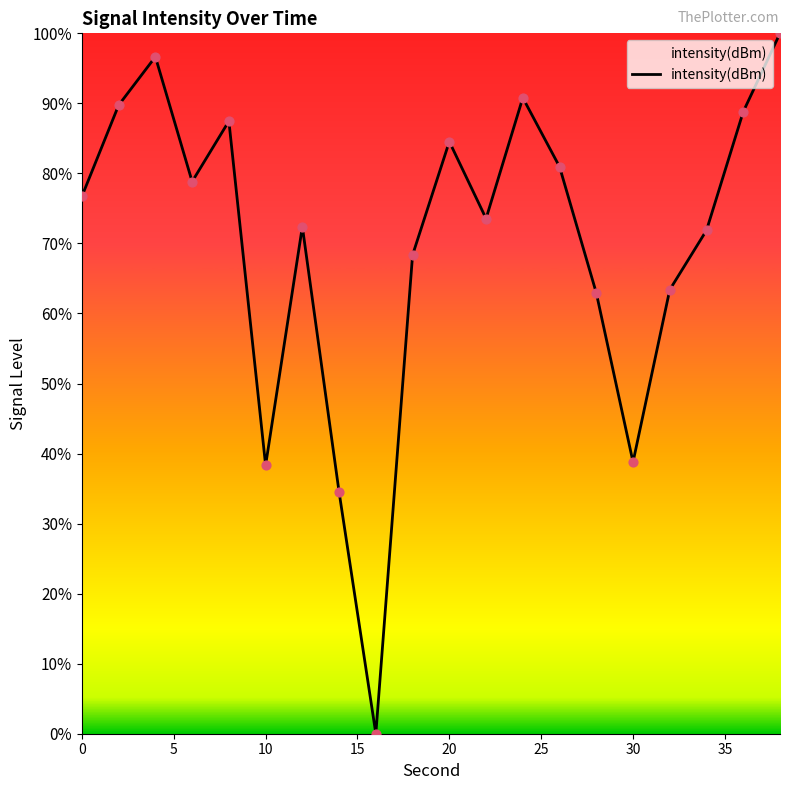

What is the greatest value displayed?

100.0